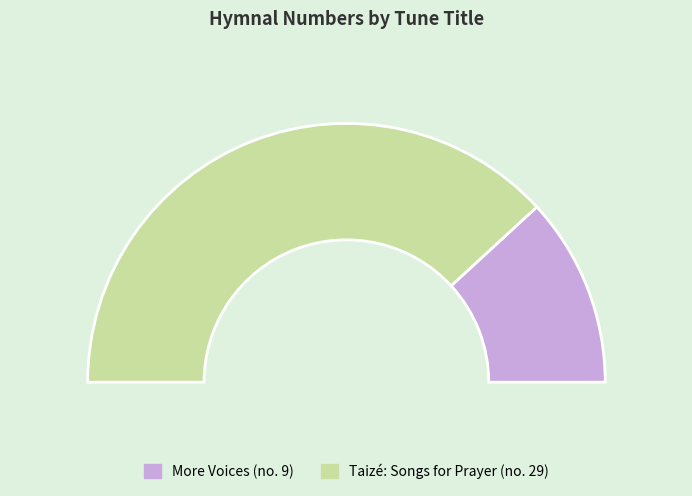

Which slice is the largest?

[Venite exultemus Domino]